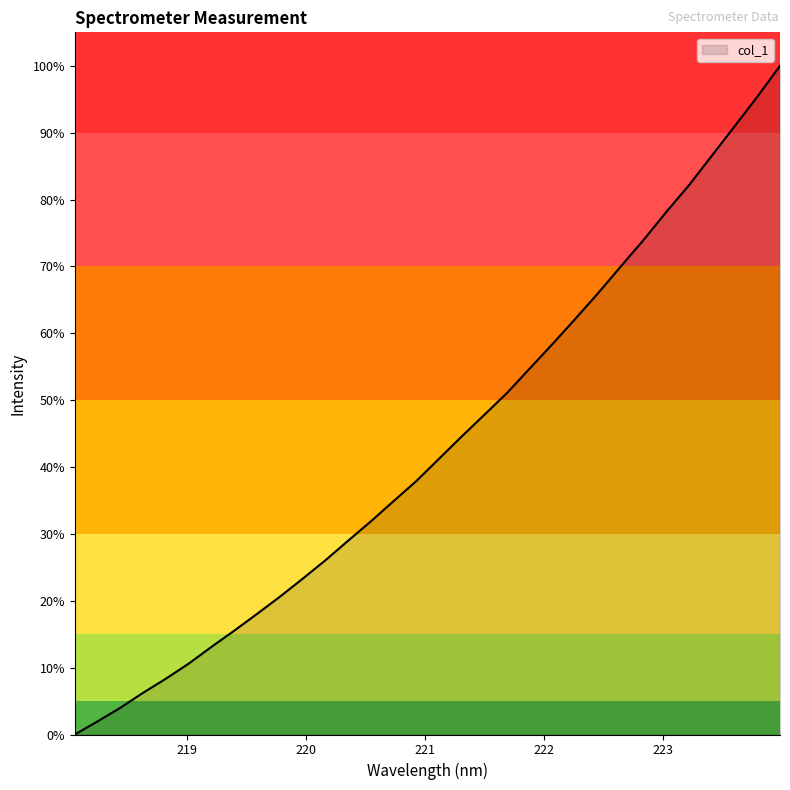

What is the maximum value shown in the chart?

100.0